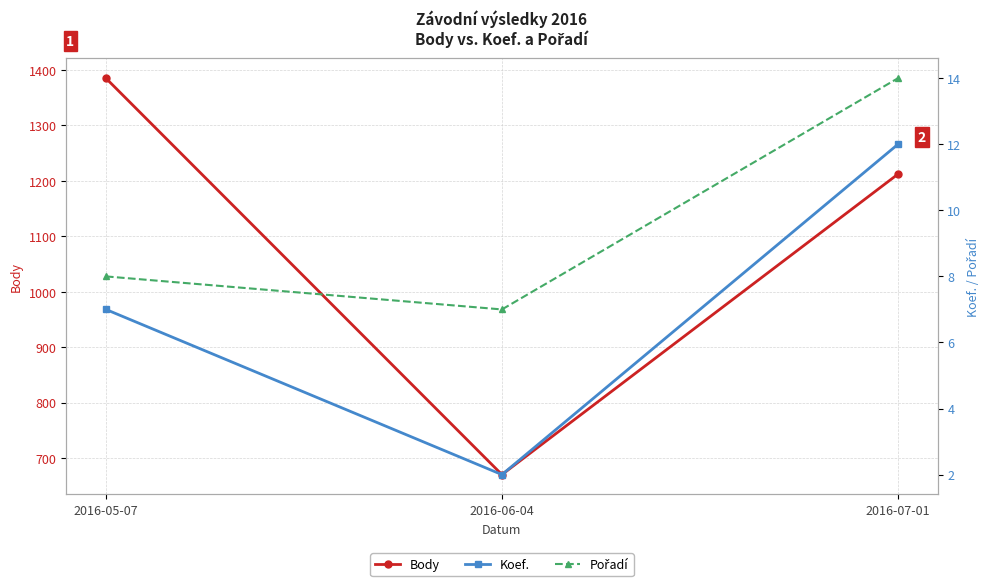

At which category is the sum across all series the highest?

2016-05-07